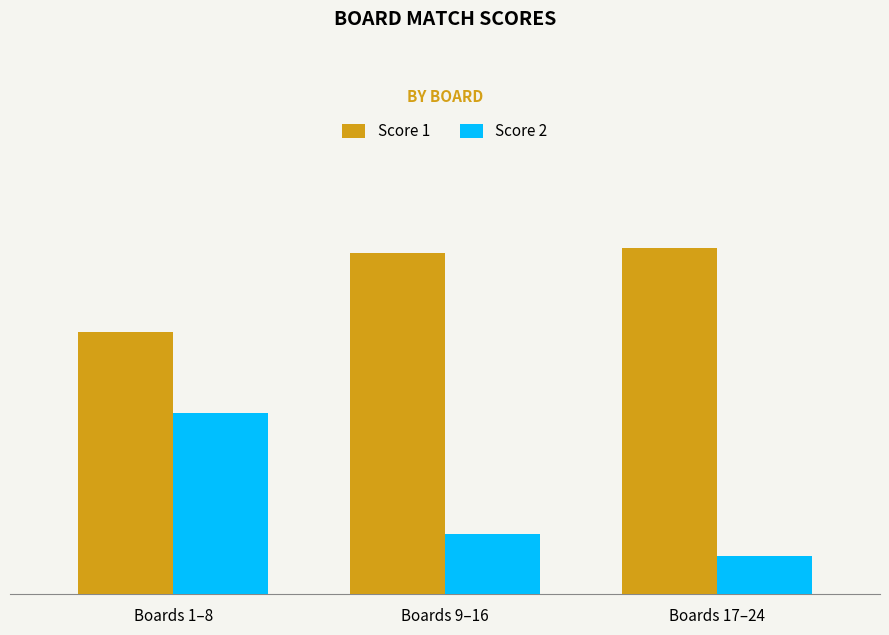

Reading left to right, what are all the values shown in this chart?

Score 1: Boards 1–8=136	Boards 9–16=177	Boards 17–24=180
Score 2: Boards 1–8=94	Boards 9–16=31	Boards 17–24=20